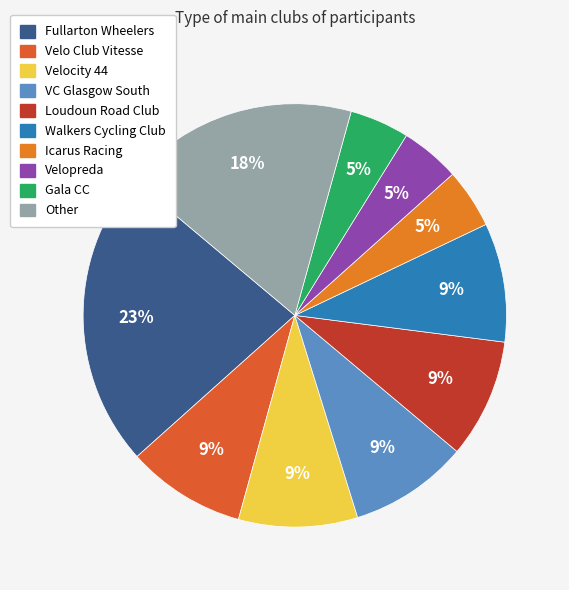

The Velopreda slice represents 5% of the pie. True or false?

True